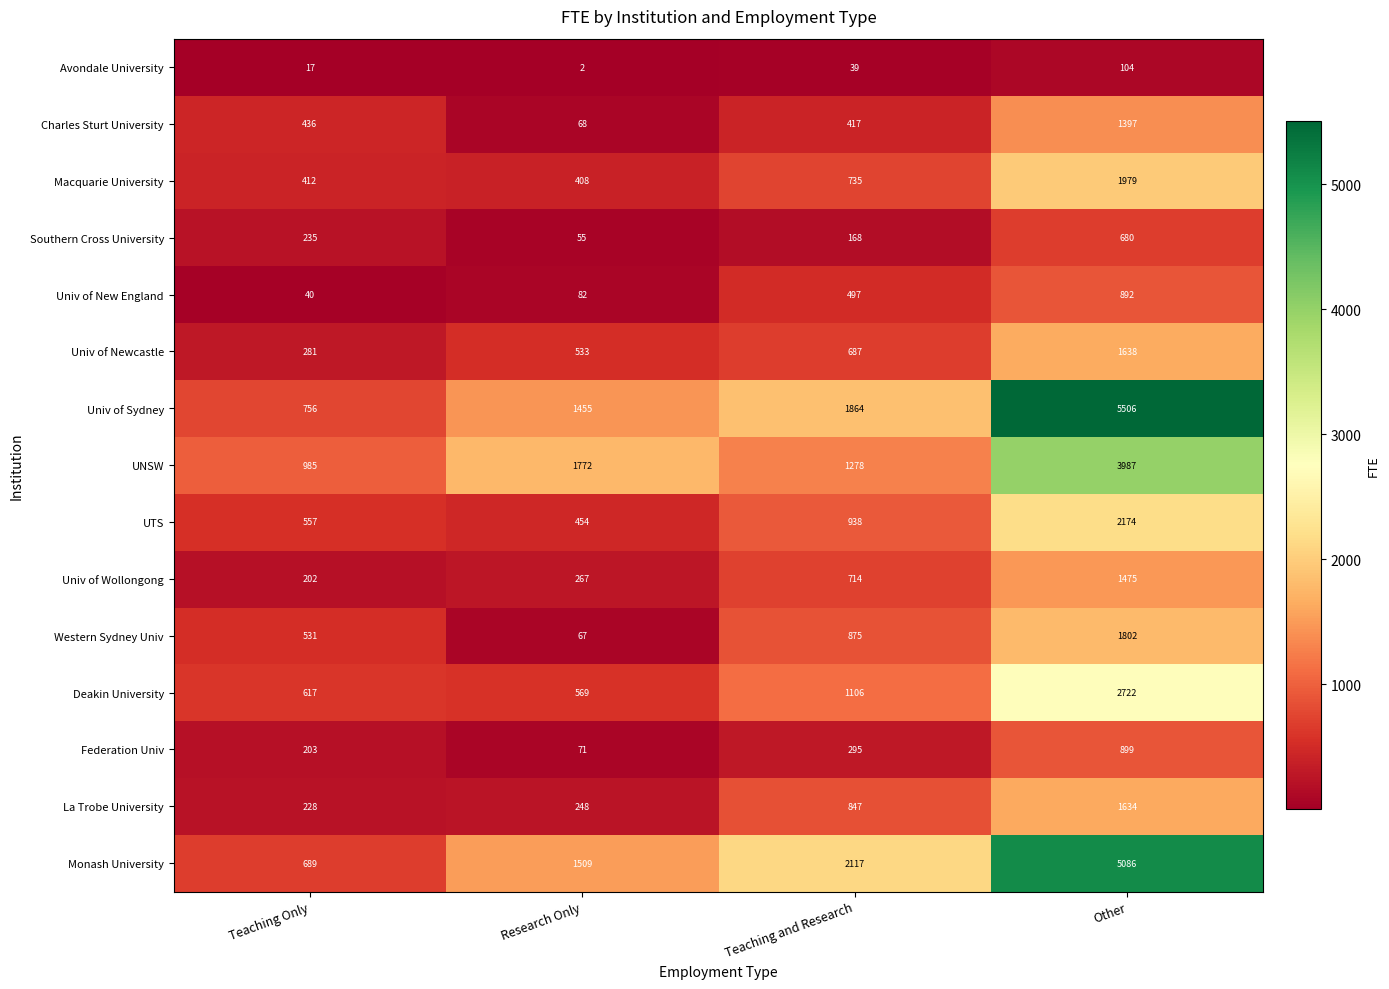

At which label is Southern Cross University closest to 367?

Teaching Only